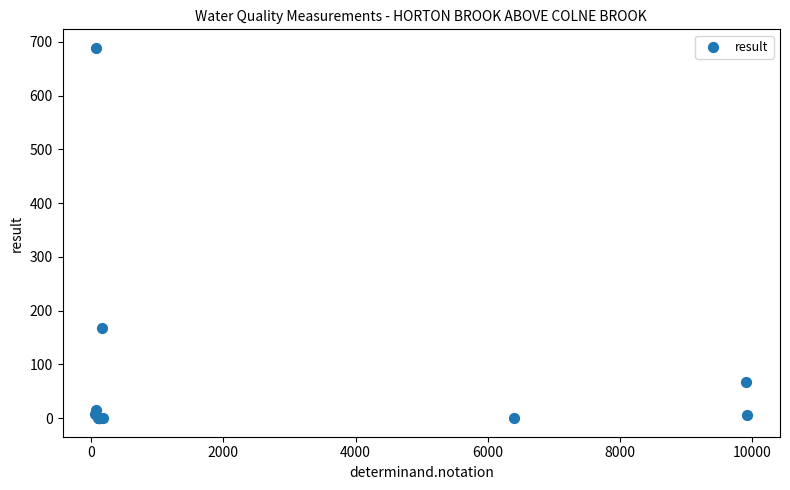

What Y value in the scatter plot is closest to 344?

168.0